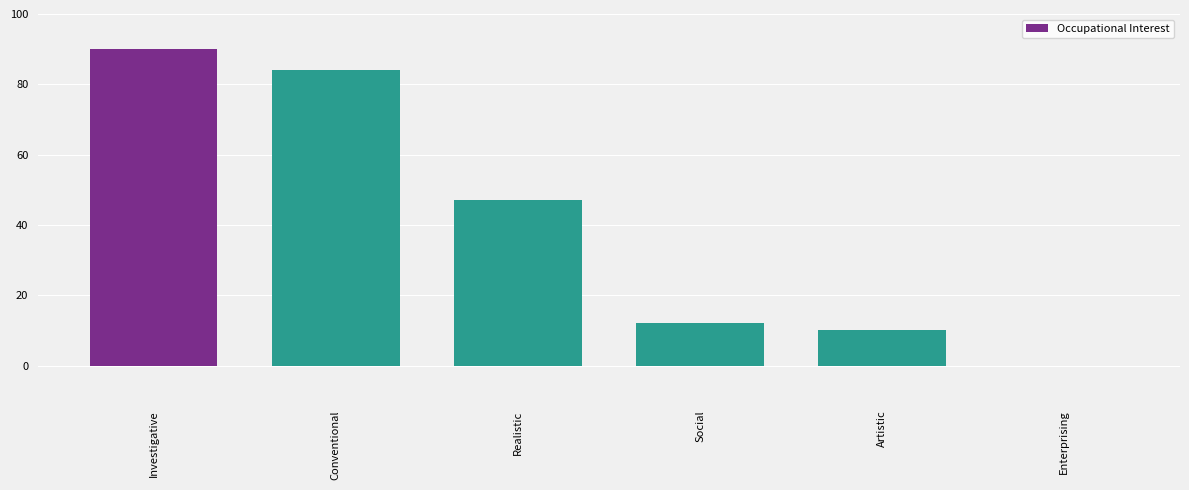

Which has a higher value, Enterprising or Conventional?

Conventional